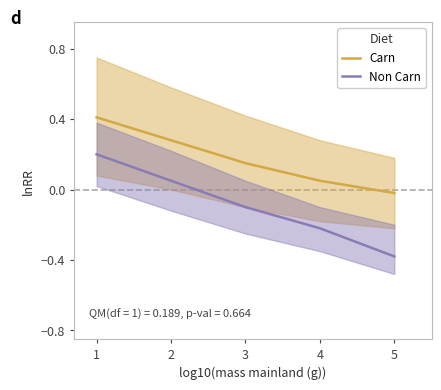

What is the total value across all series at 4?

-0.2